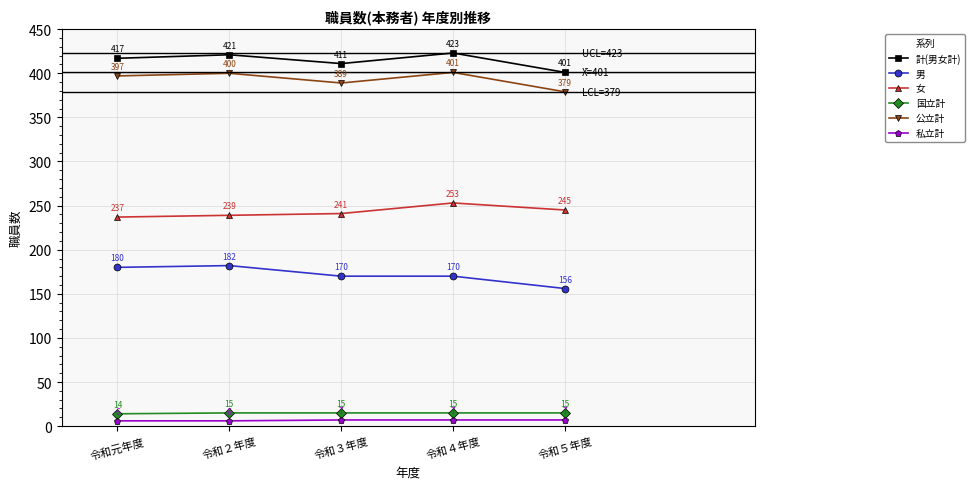

At which category does 公立計 reach its first local peak?

令和２年度